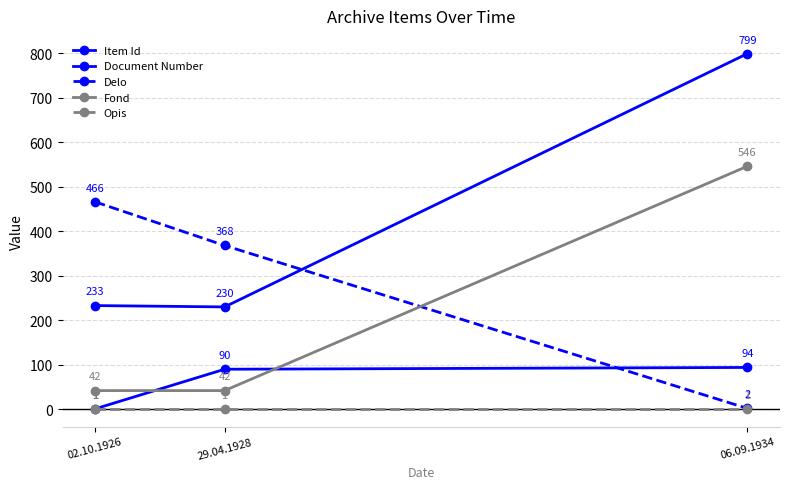

The Opis series shows 2 at 06.09.1934. True or false?

False